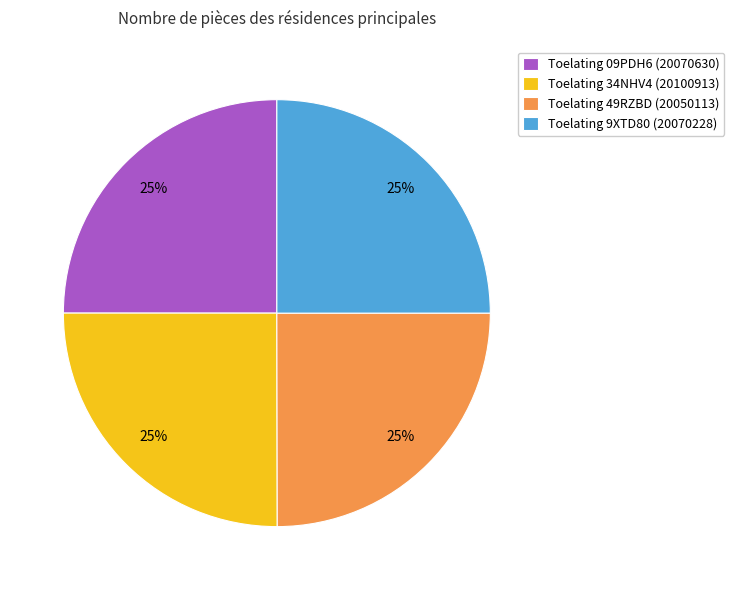

The Toelating 34NHV4 (20100913) slice represents 33% of the pie. True or false?

False